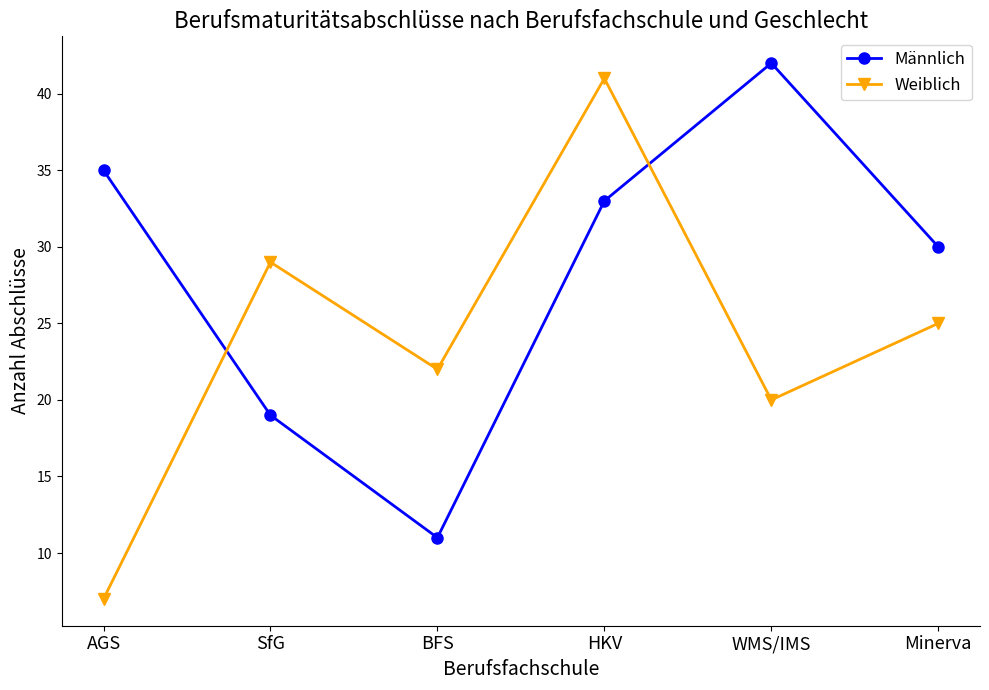

Reading left to right, list all the values displayed in this chart.

Männlich: AGS=35	SfG=19	BFS=11	HKV=33	WMS/IMS=42	Minerva=30
Weiblich: AGS=7	SfG=29	BFS=22	HKV=41	WMS/IMS=20	Minerva=25